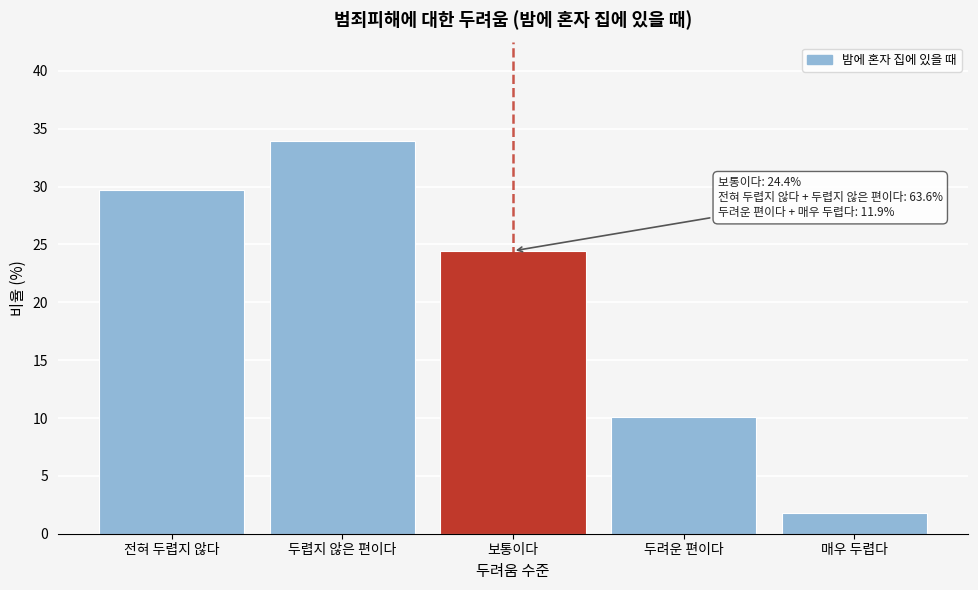

Reading left to right, list all the values displayed in this chart.

29.7	34.0	24.4	10.1	1.8